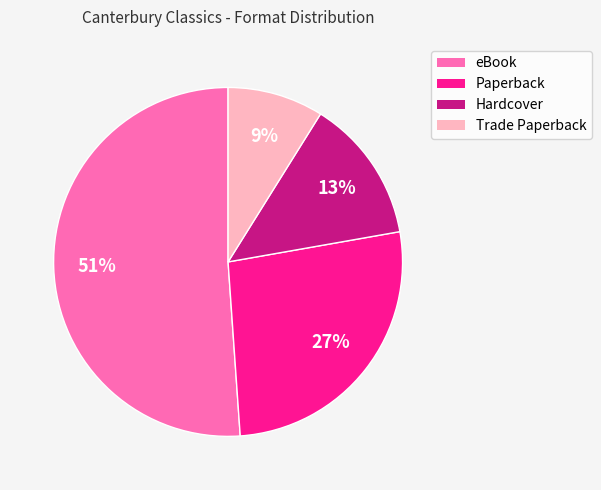

How many segments does this pie chart have?

4